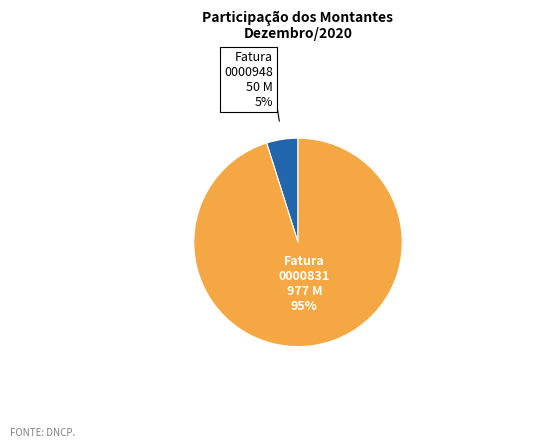

To the nearest percent, what is the average slice percentage?

50%